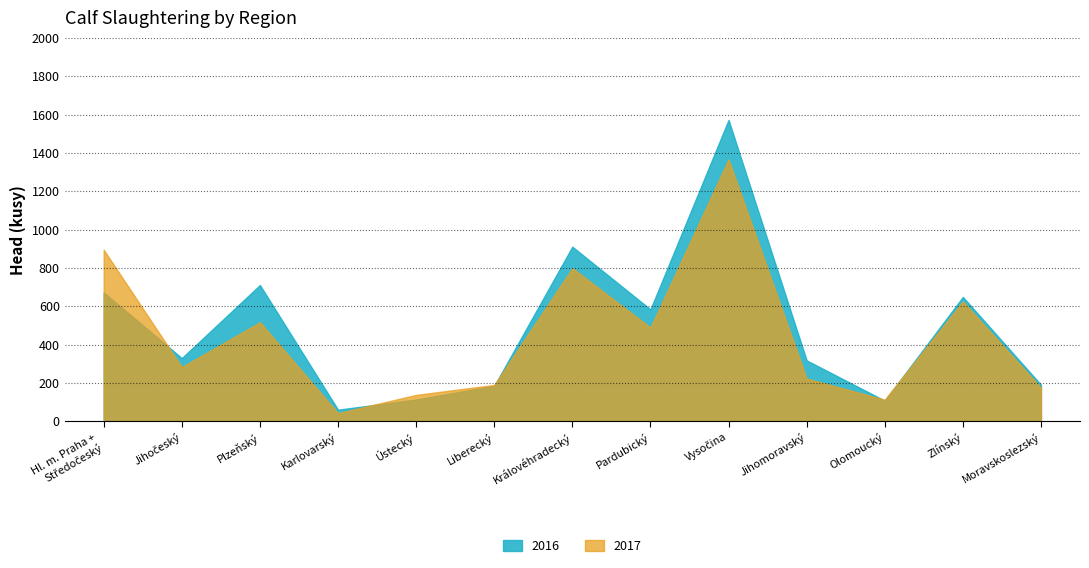

What is the average value of the 2017 series?

450